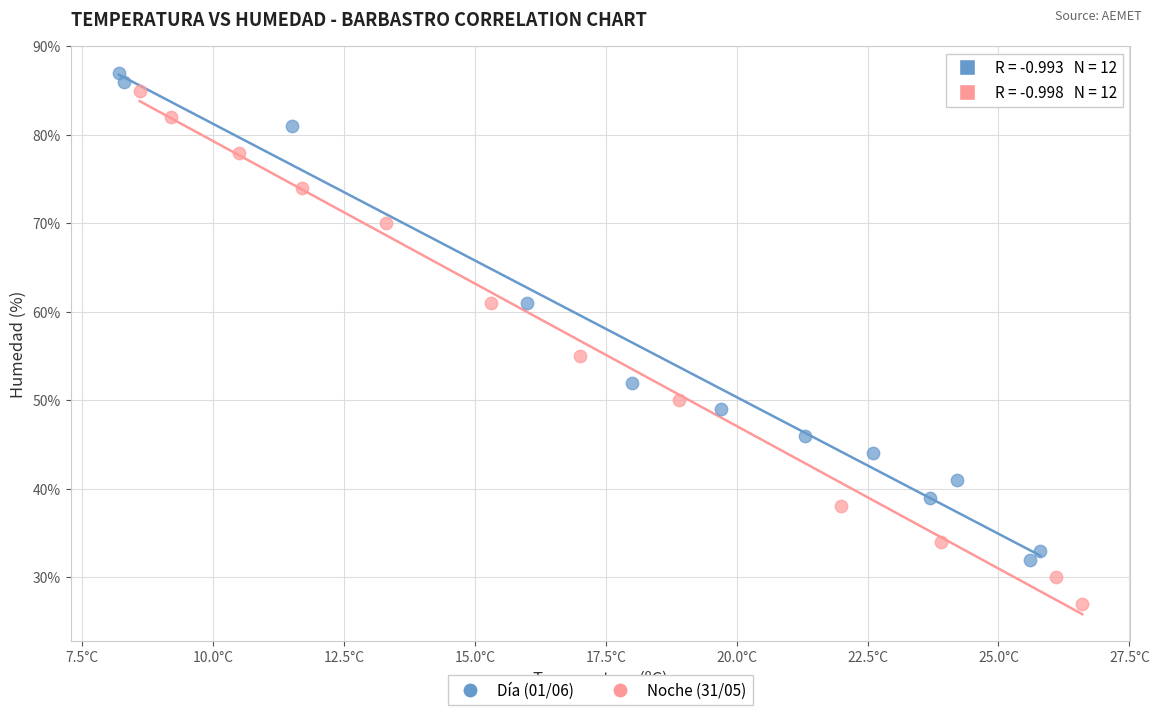

Which series contains the highest Y value?

Día (01/06)